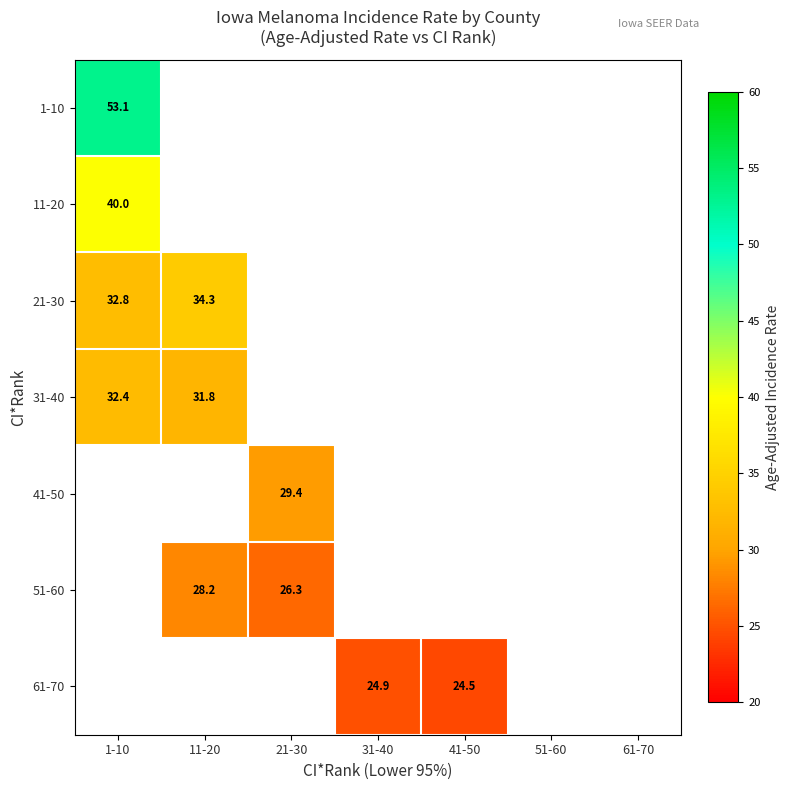

The 21-30 series shows 34.3 at 11-20. True or false?

True